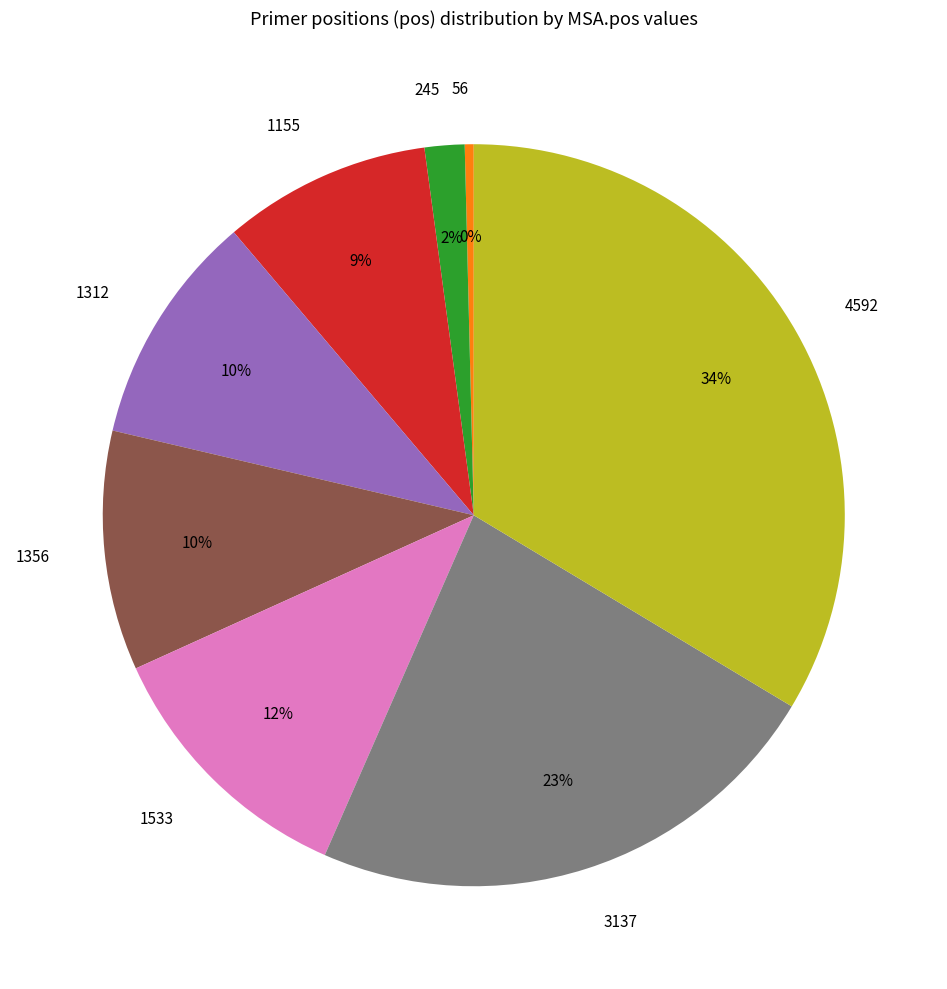

Is it true that 1533 is 12% of the pie?

True